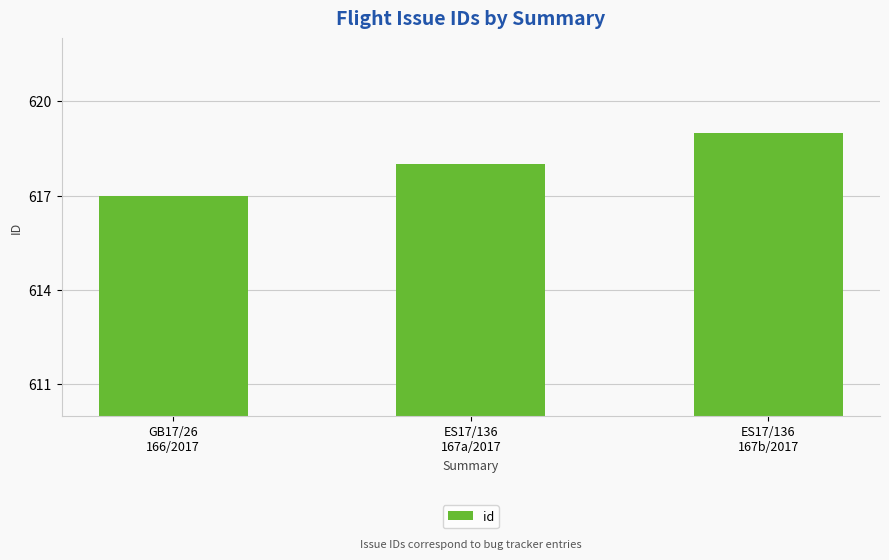

Which label corresponds to the smallest value in the chart?

GB17/26
166/2017